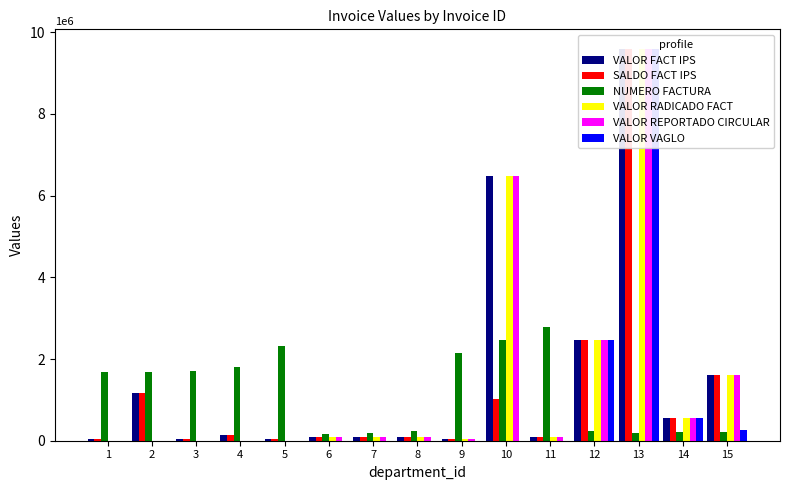

List the labels in order of VALOR VAGLO value, largest first.

13, 12, 14, 15, 1, 2, 3, 4, 5, 6, 7, 8, 9, 10, 11